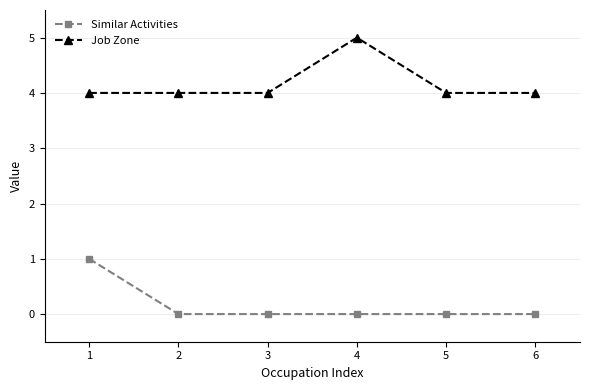

What is the difference between the highest and lowest values at 2?

4